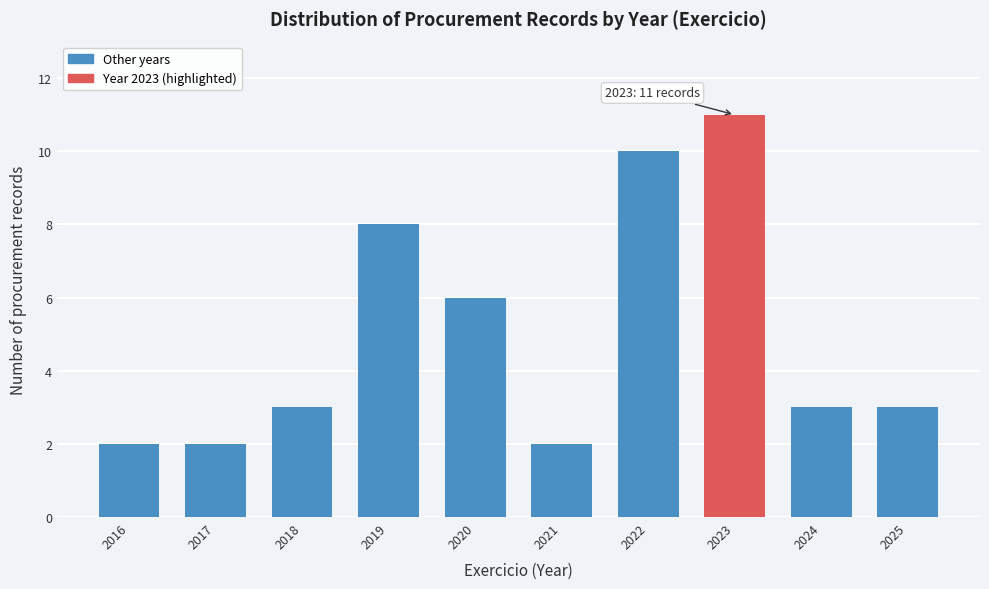

Reading left to right, transcribe all the data shown in this chart.

2016=2	2017=2	2018=3	2019=8	2020=6	2021=2	2022=10	2023=11	2024=3	2025=3